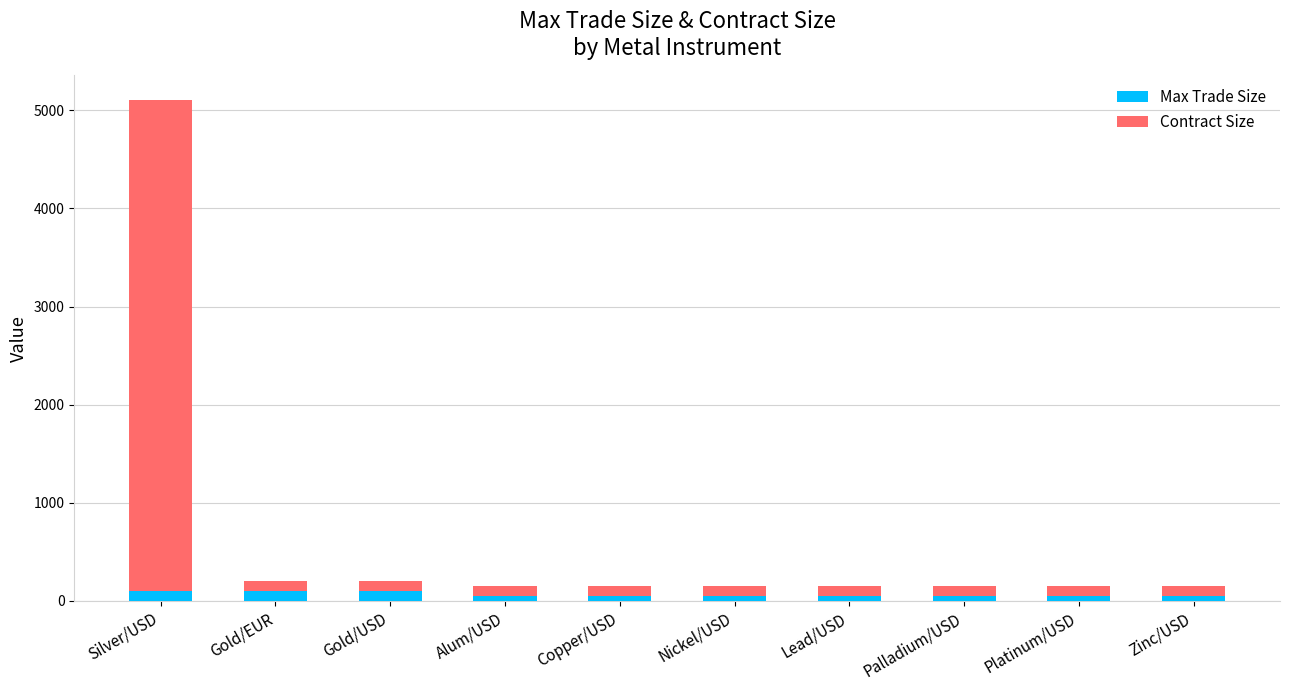

Reading left to right, list the values for the Max Trade Size series.

Silver/USD=100	Gold/EUR=100	Gold/USD=100	Alum/USD=50	Copper/USD=50	Nickel/USD=50	Lead/USD=50	Palladium/USD=50	Platinum/USD=50	Zinc/USD=50